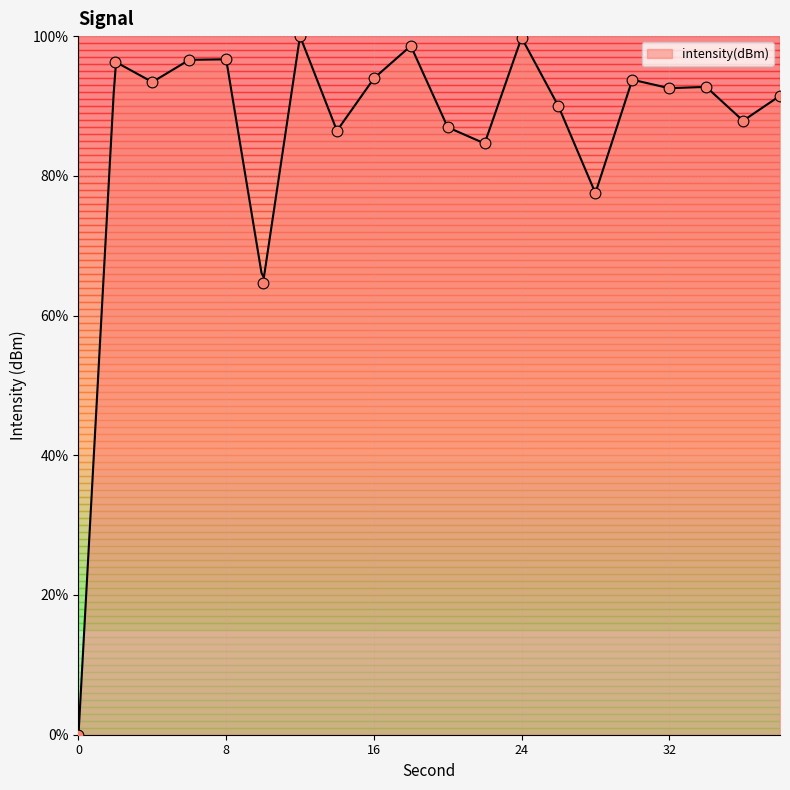

Which has a higher value, 24 or 8?

24